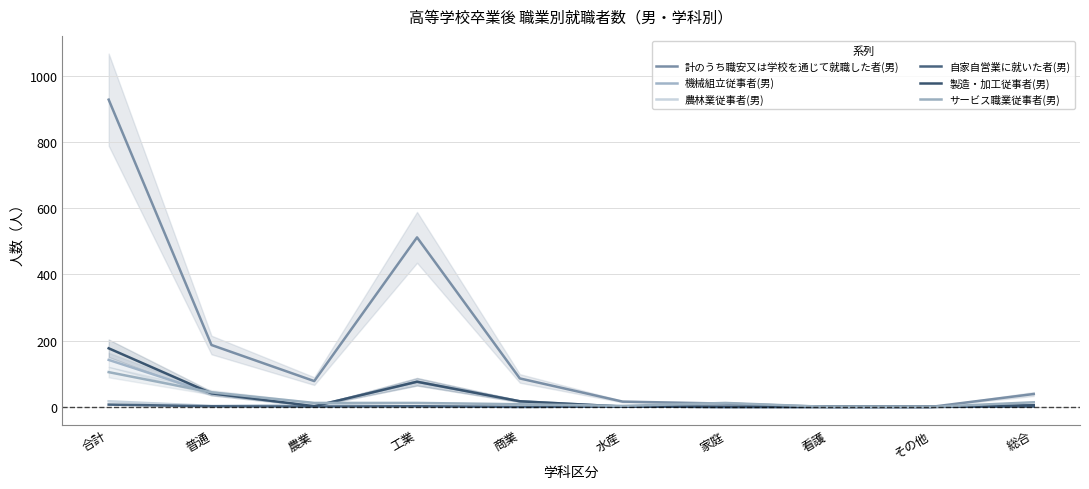

Where is the first local maximum for 自家自営業に就いた者(男)?

工業